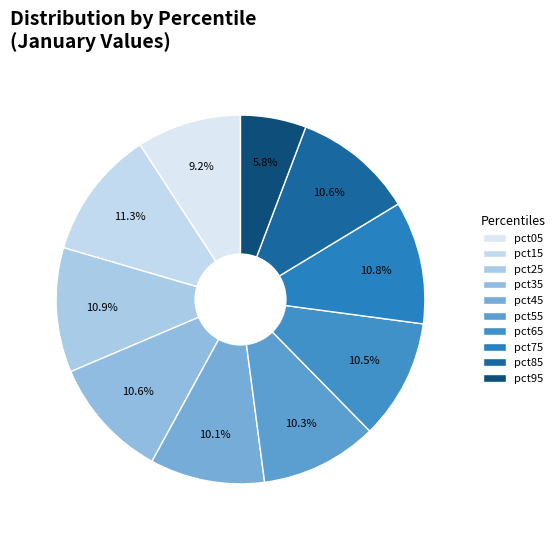

To the nearest percent, what portion does pct45 represent?

10%